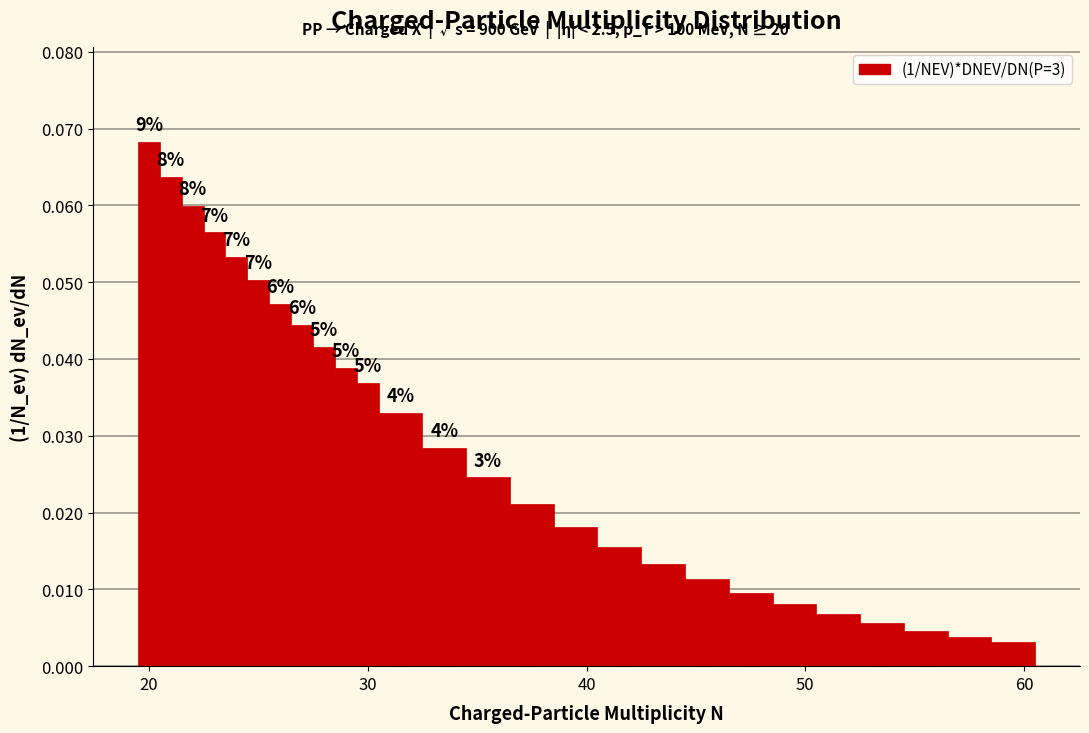

Read against the x-axis, roughly where is the centre of the tallest bar?

20